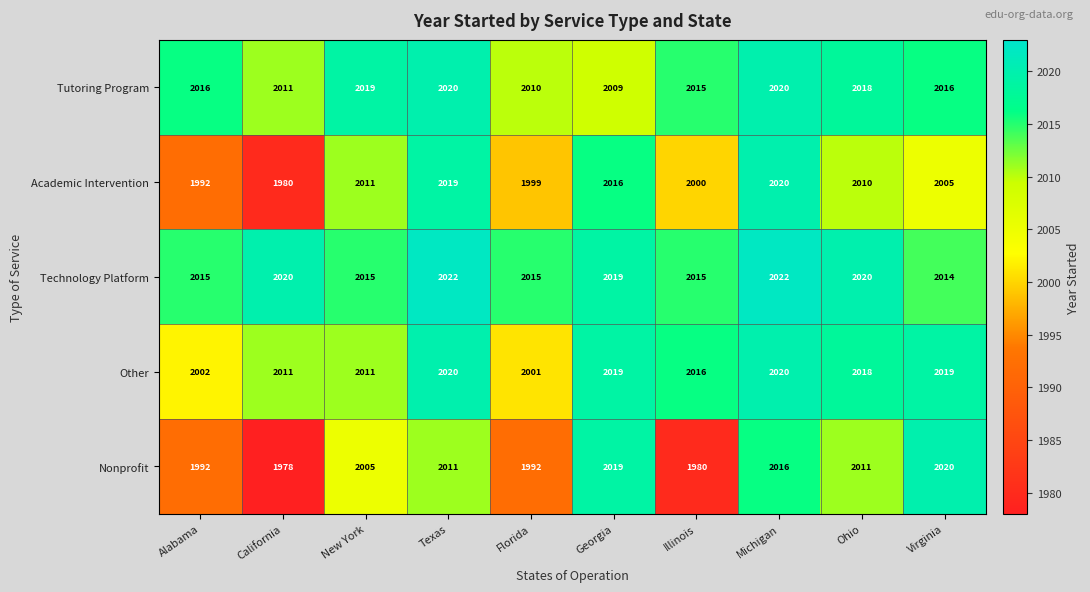

What is the difference between the highest and lowest values at Georgia?

10